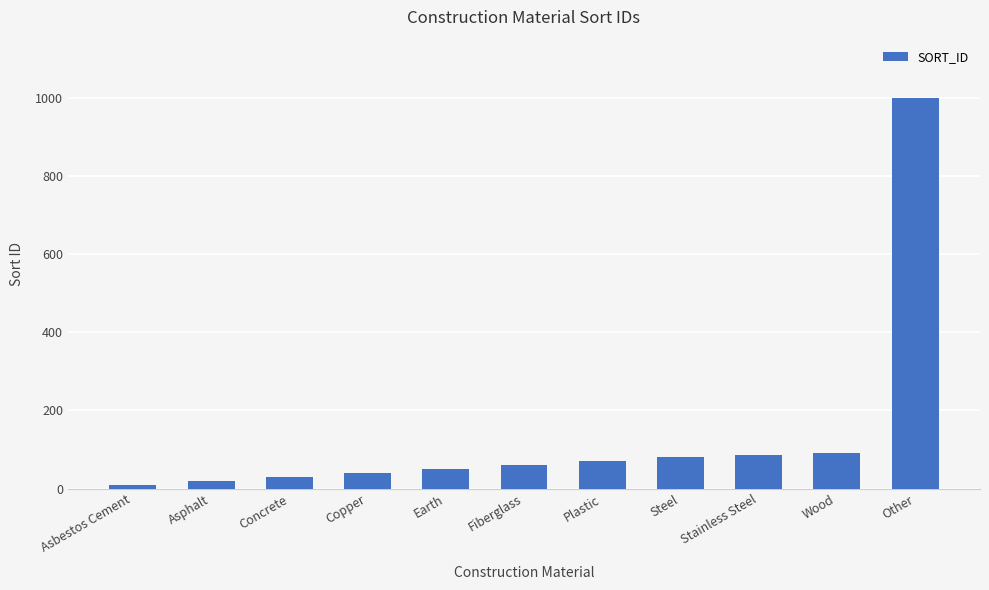

Reading left to right, extract all data points from this chart.

Asbestos Cement=10	Asphalt=20	Concrete=30	Copper=40	Earth=50	Fiberglass=60	Plastic=70	Steel=80	Stainless Steel=85	Wood=90	Other=999